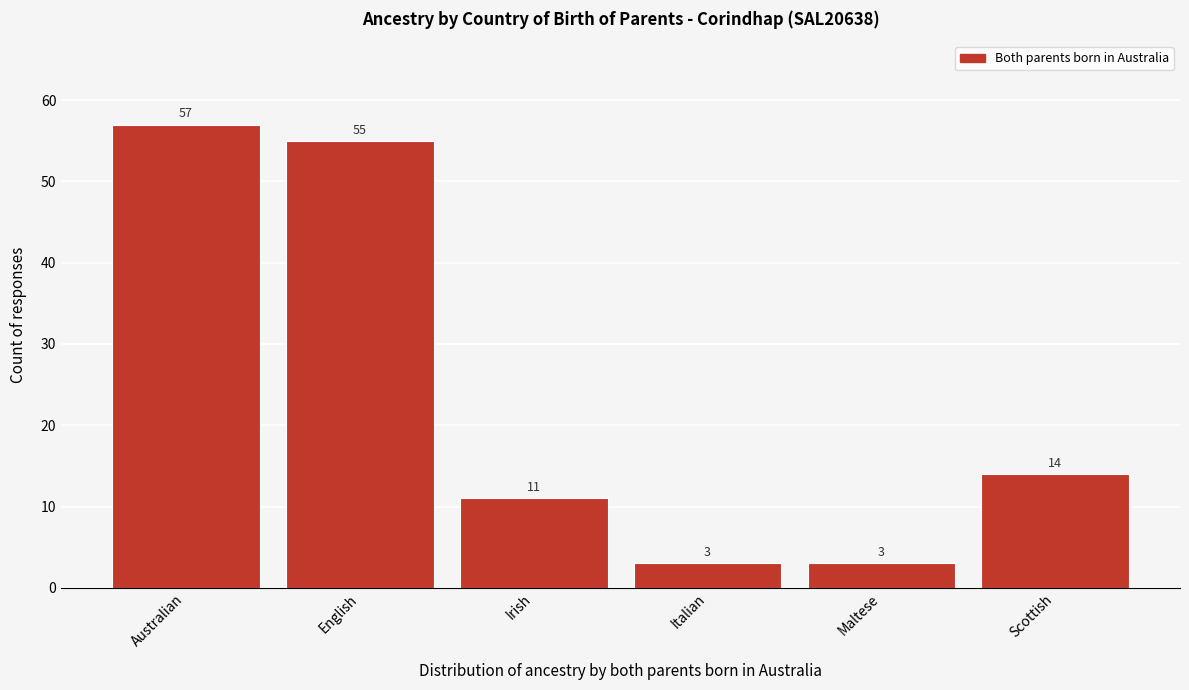

Reading left to right, transcribe all the data shown in this chart.

57	55	11	3	3	14